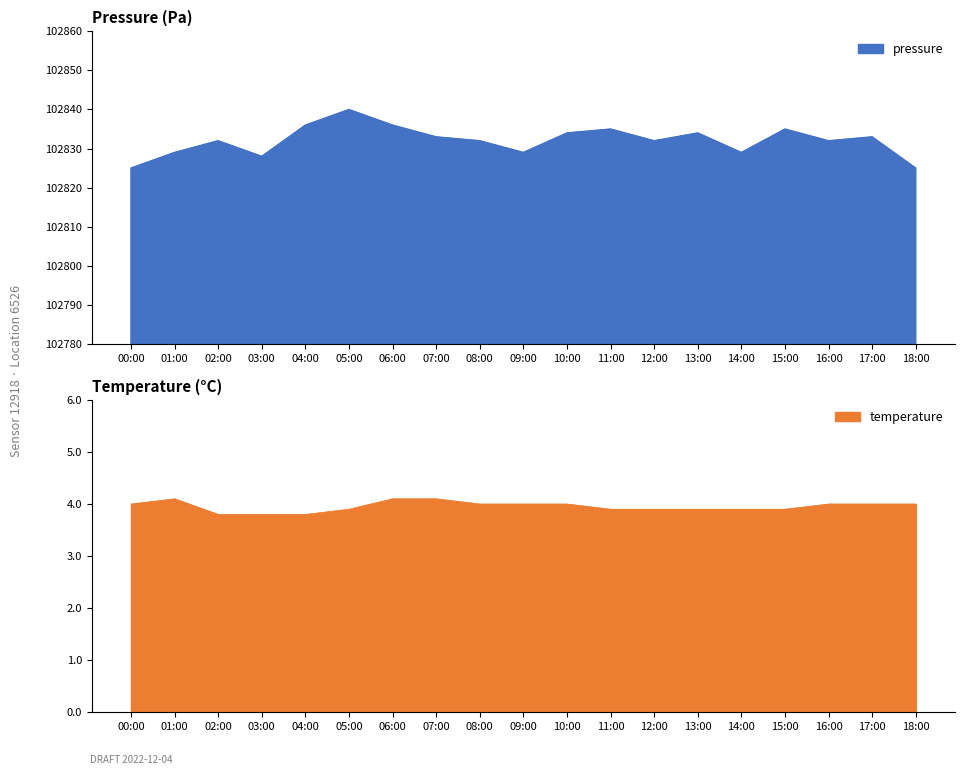

At how many categories does at least one series exceed 68533?

19